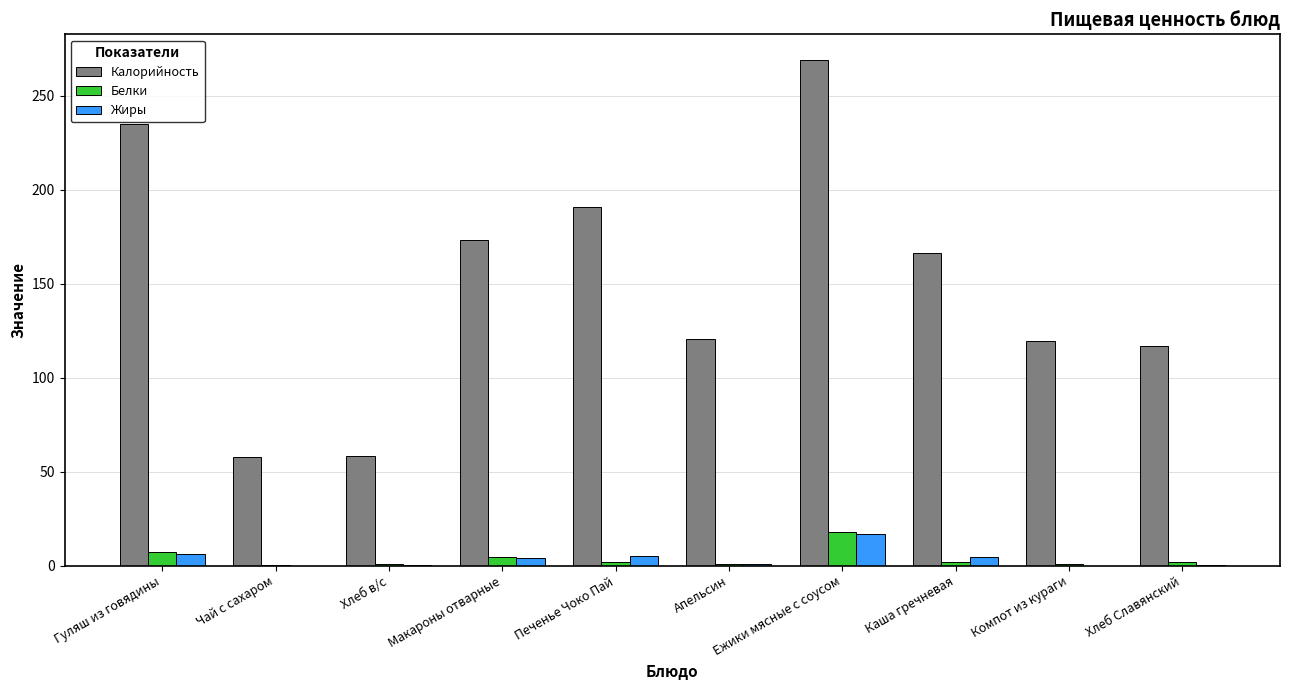

How many groups of bars are there?

10